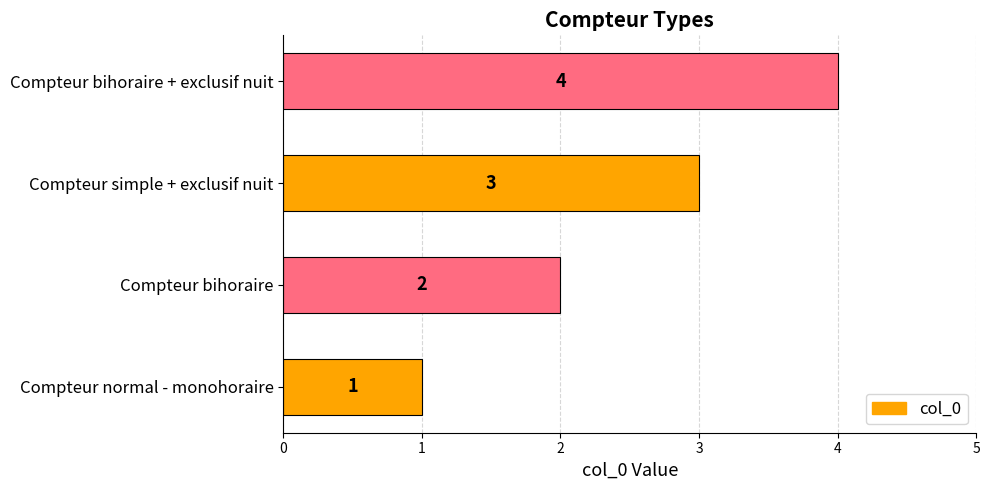

The value at Compteur simple + exclusif nuit is 3. True or false?

True